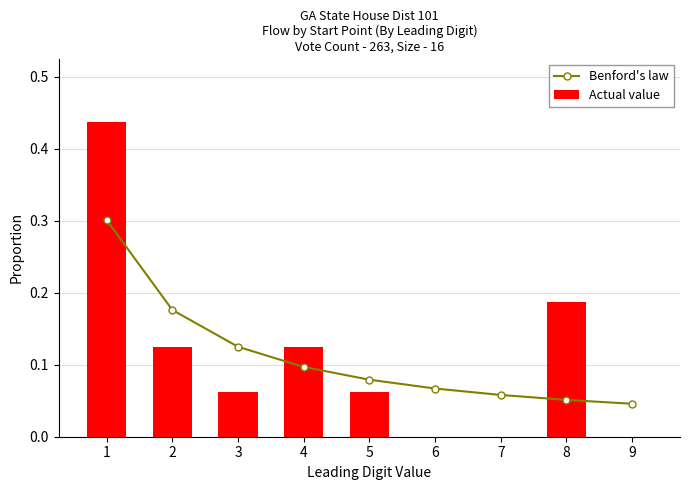

Which series changed the most between 7 and 9?

Benford's law